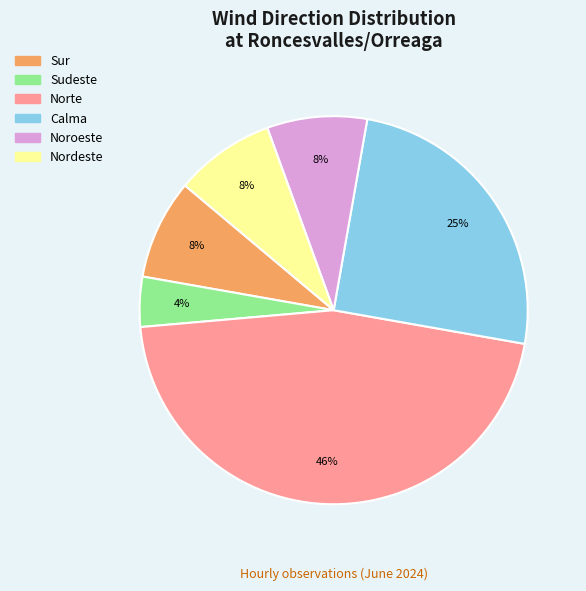

Does any single category account for the majority?

No